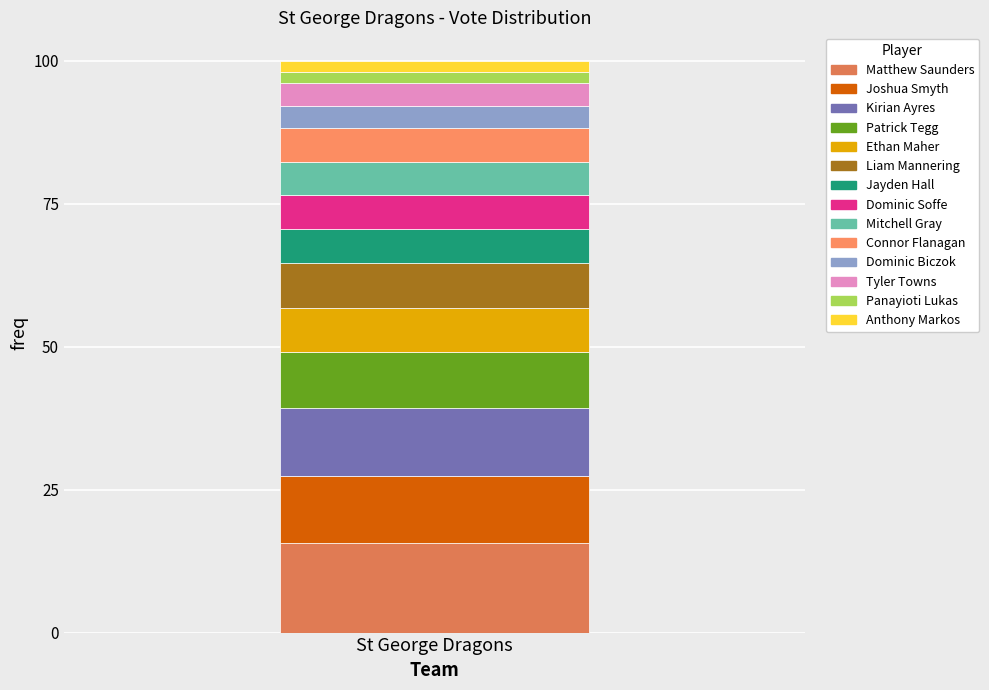

Count the number of data series in this chart.

14